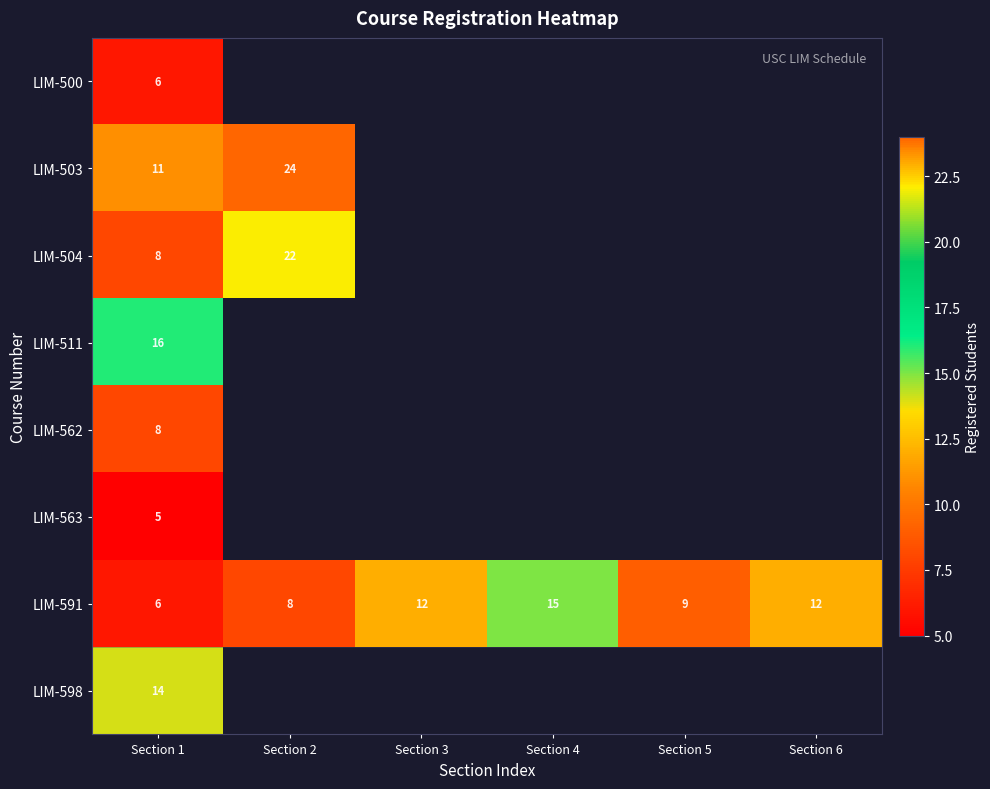

True or false: LIM-591 has a value of 6 at Section 6.

False